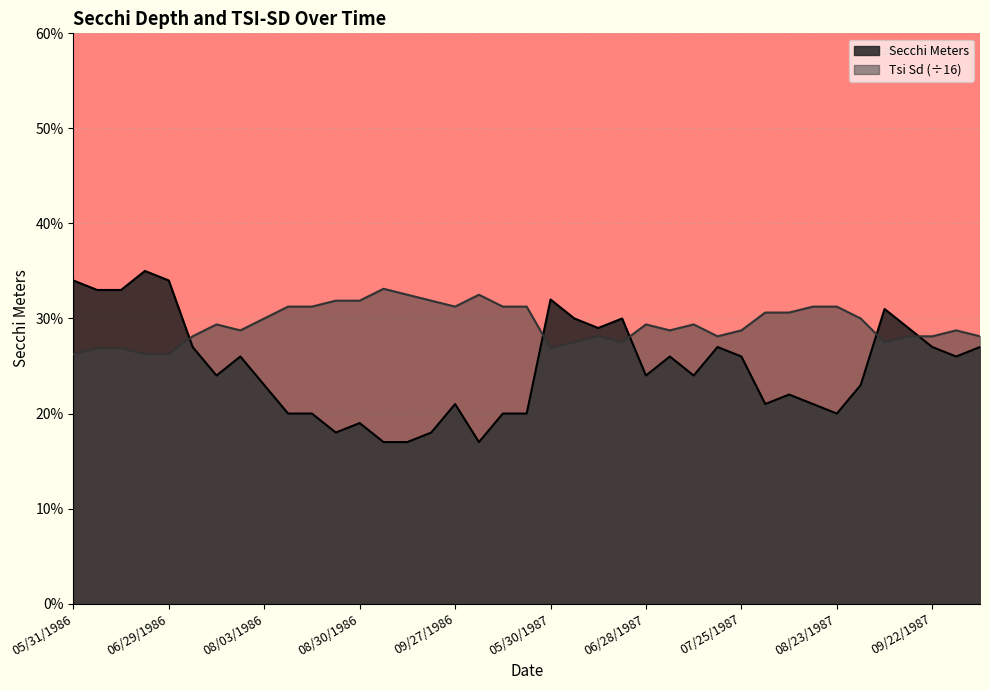

Where is Tsi Sd nearest to the value 2?

05/31/1986